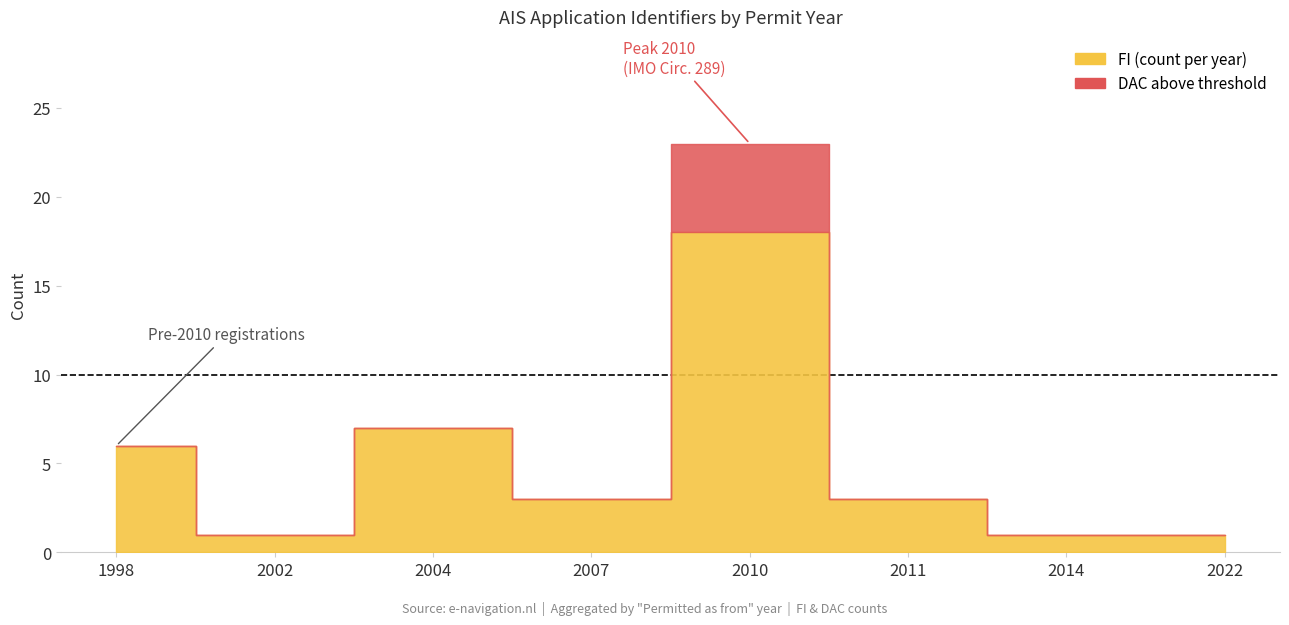

At which category is the sum across all series the highest?

2010